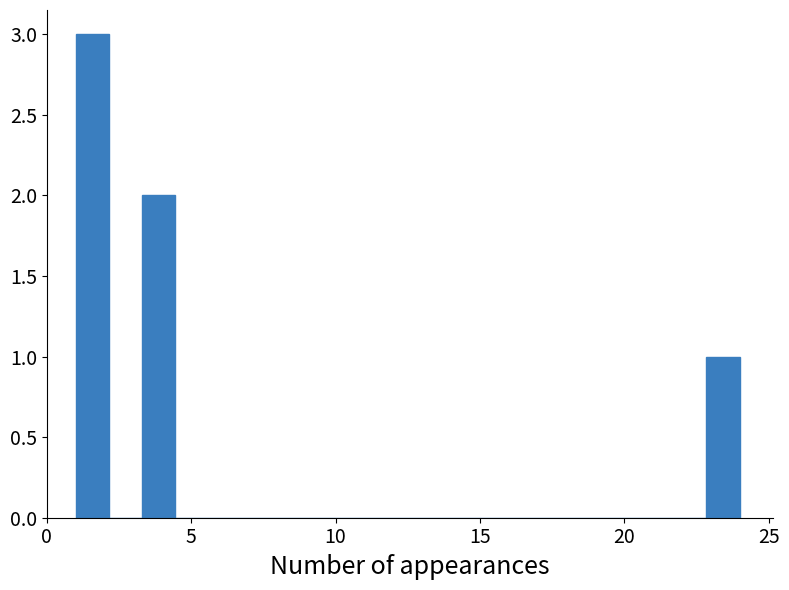

Around what value on the x-axis is the tallest bar? Give the approximate position of its centre, as read against the axis.

1.5